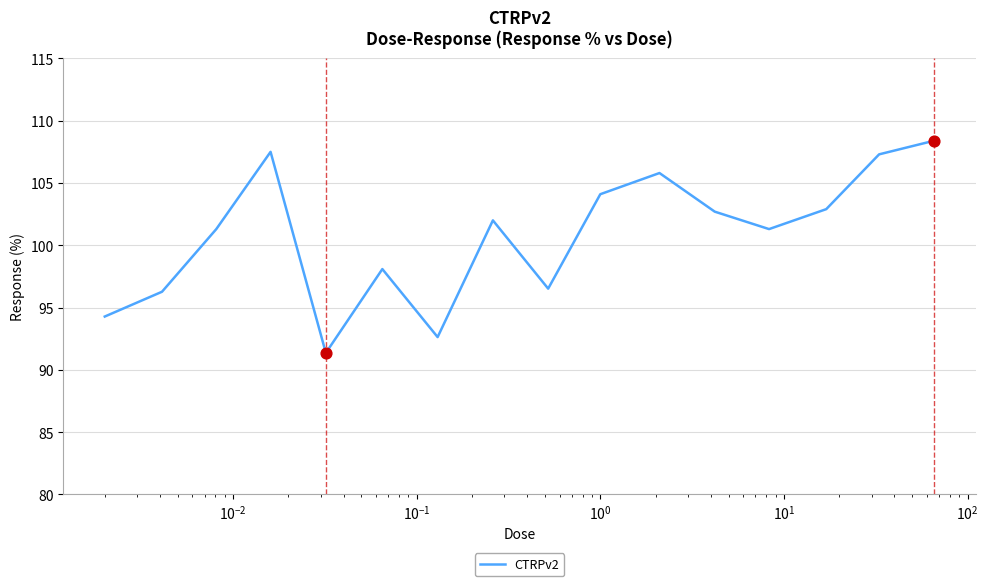

What is the maximum value shown in the chart?

108.4